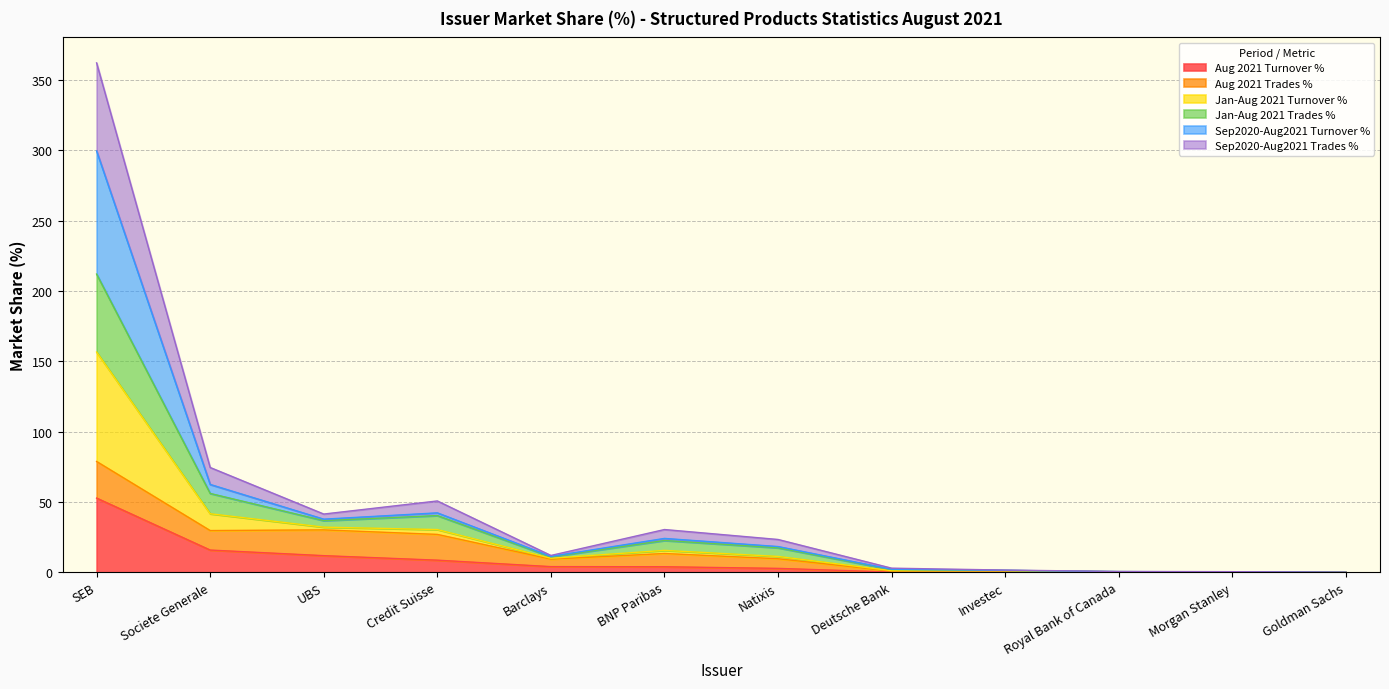

At which category is the sum across all series the highest?

SEB